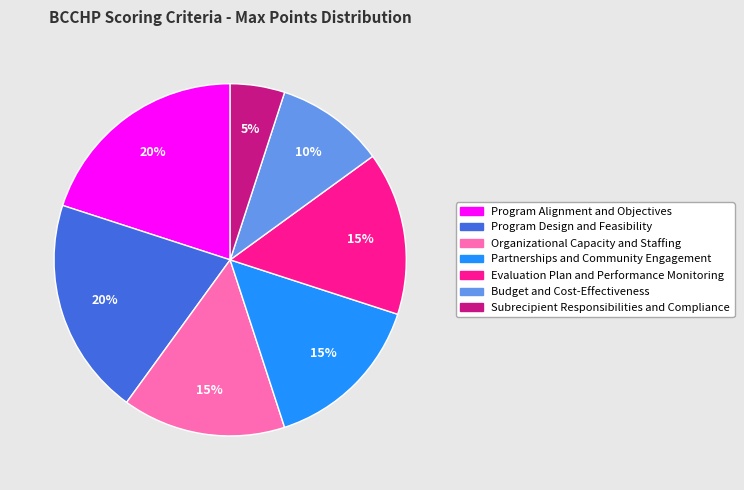

To the nearest percent, what is the average slice percentage?

14%